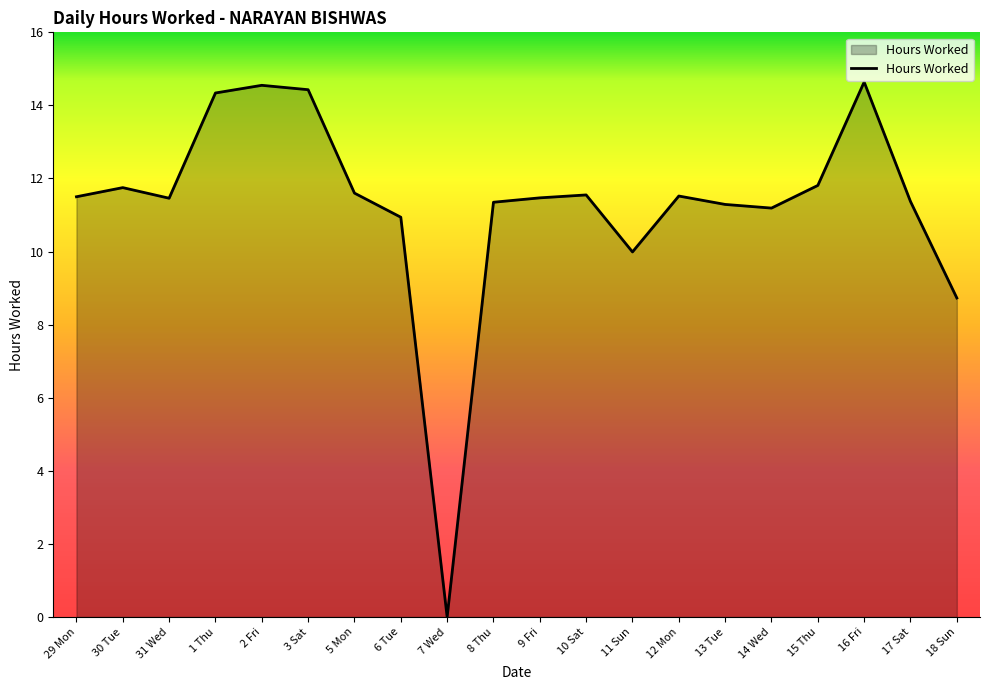

What is the change in value from 1 Thu to 5 Mon?

-2.7